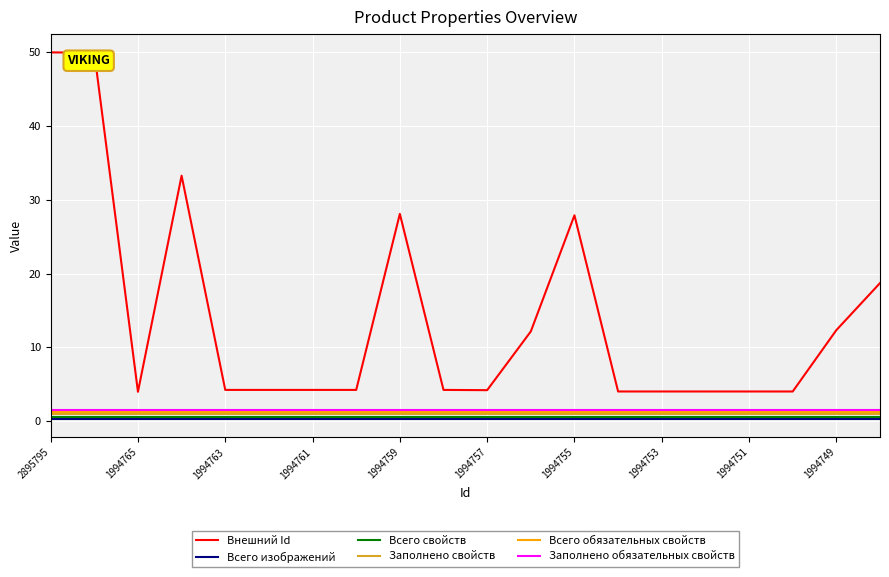

Which series has the largest total across all categories?

Внешний Id